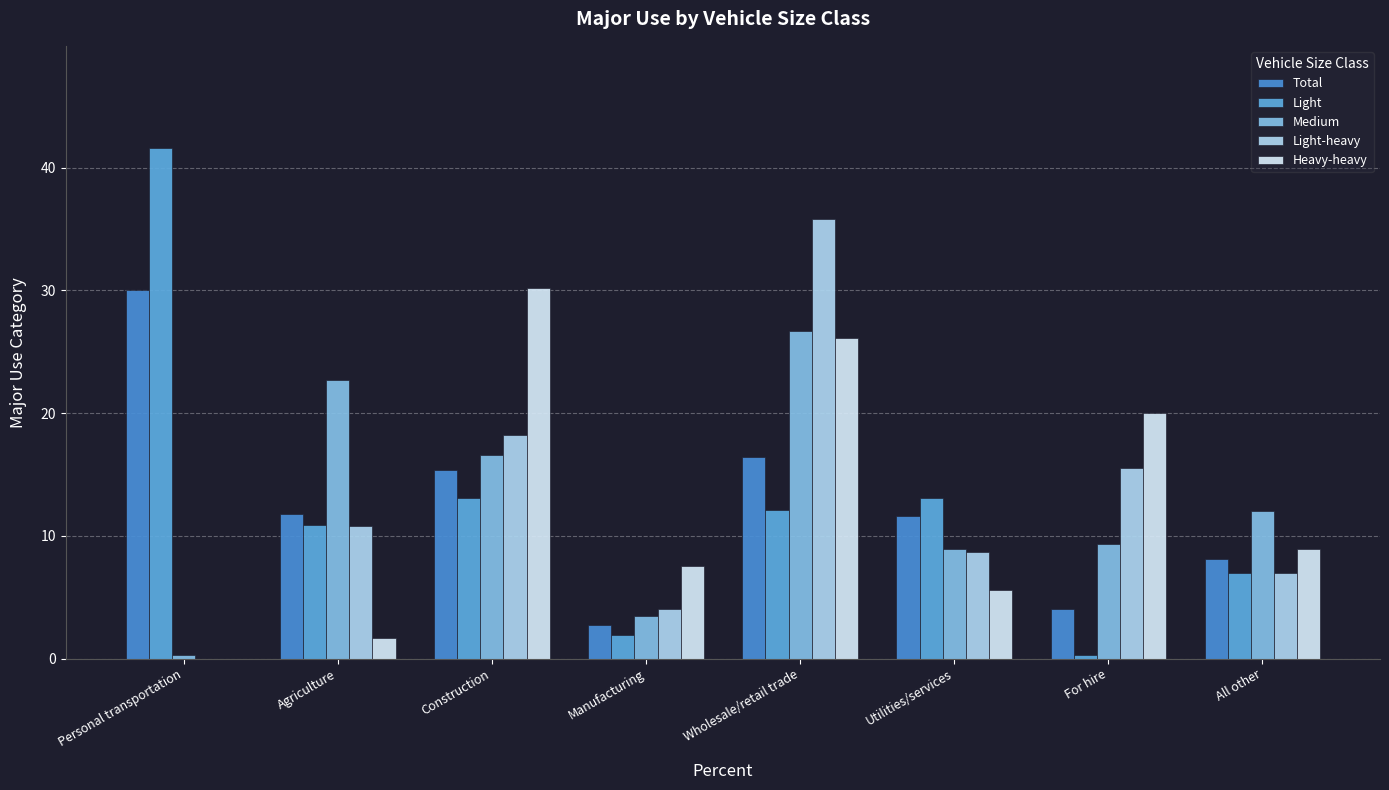

Reading left to right, extract all data points from this chart.

Total: 30.0	11.8	15.4	2.7	16.4	11.6	4.0	8.1
Light: 41.6	10.9	13.1	1.9	12.1	13.1	0.3	7.0
Medium: 0.3	22.7	16.6	3.5	26.7	8.9	9.3	12.0
Light-heavy: 0.0	10.8	18.2	4.0	35.8	8.7	15.5	7.0
Heavy-heavy: 0.0	1.7	30.2	7.5	26.1	5.6	20.0	8.9